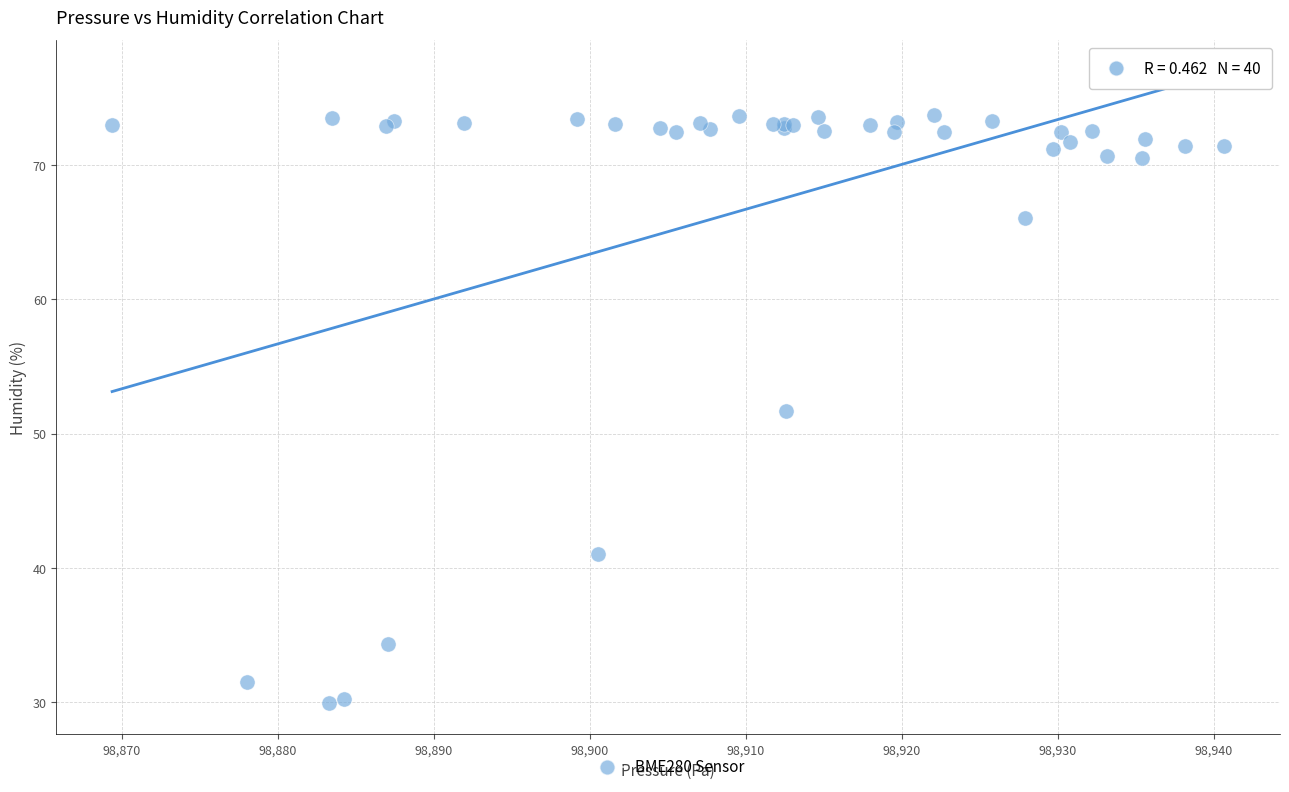

What Y value in the scatter plot is closest to 51?

51.7